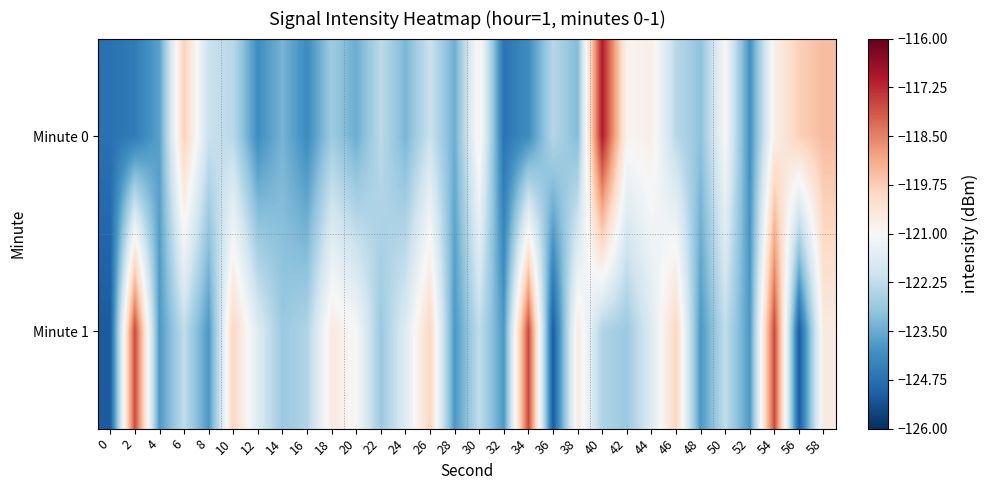

How many series are shown in this chart?

2